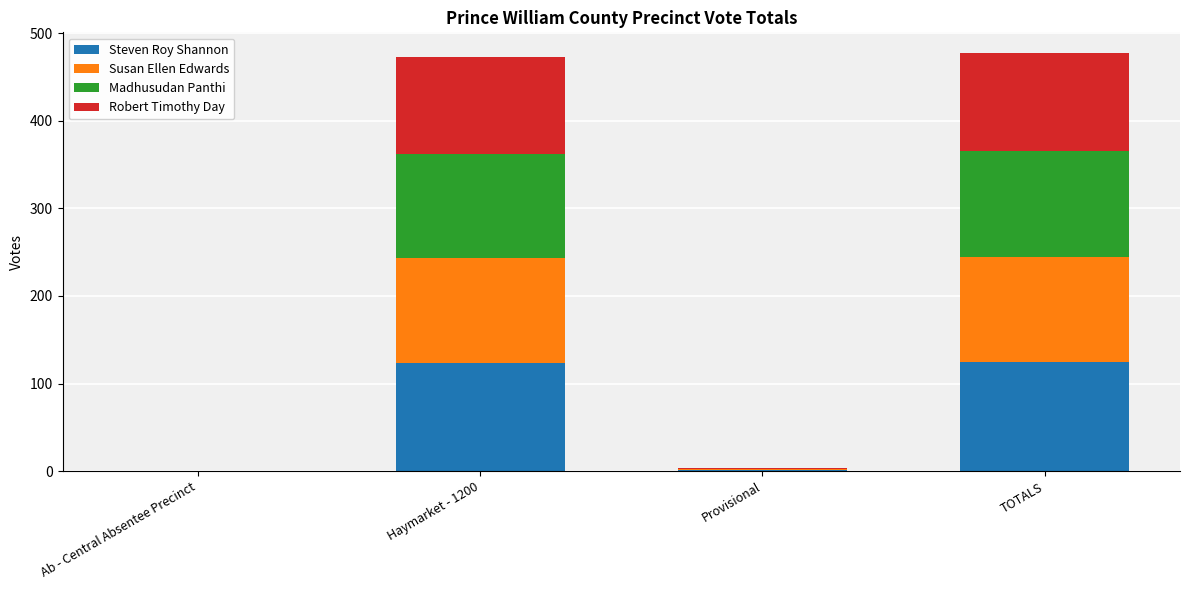

The Steven Roy Shannon series shows 125 at TOTALS. True or false?

True